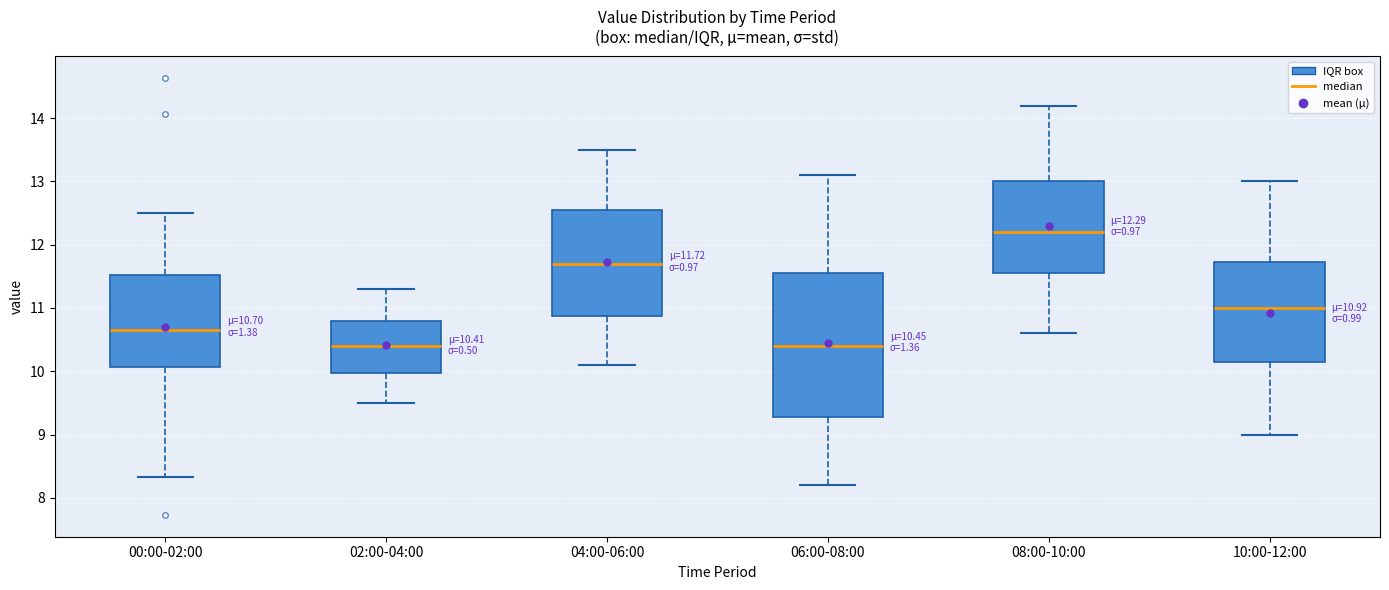

Which box is the tallest, from its lower edge to its upper edge?

06:00-08:00